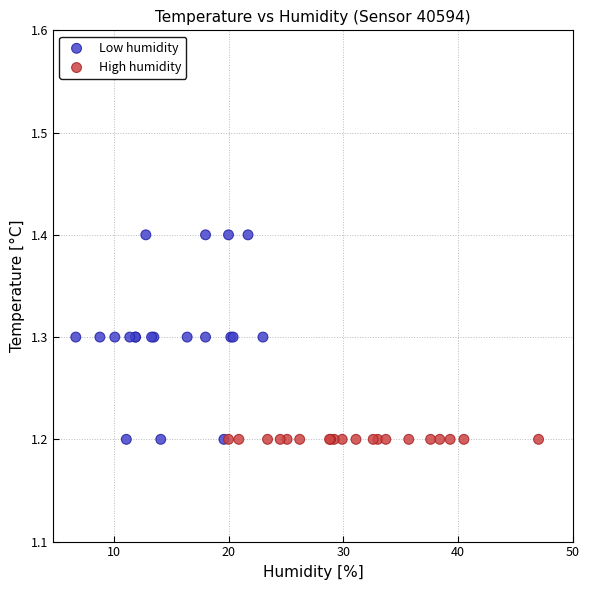

Which series reaches the maximum Y coordinate?

Low humidity